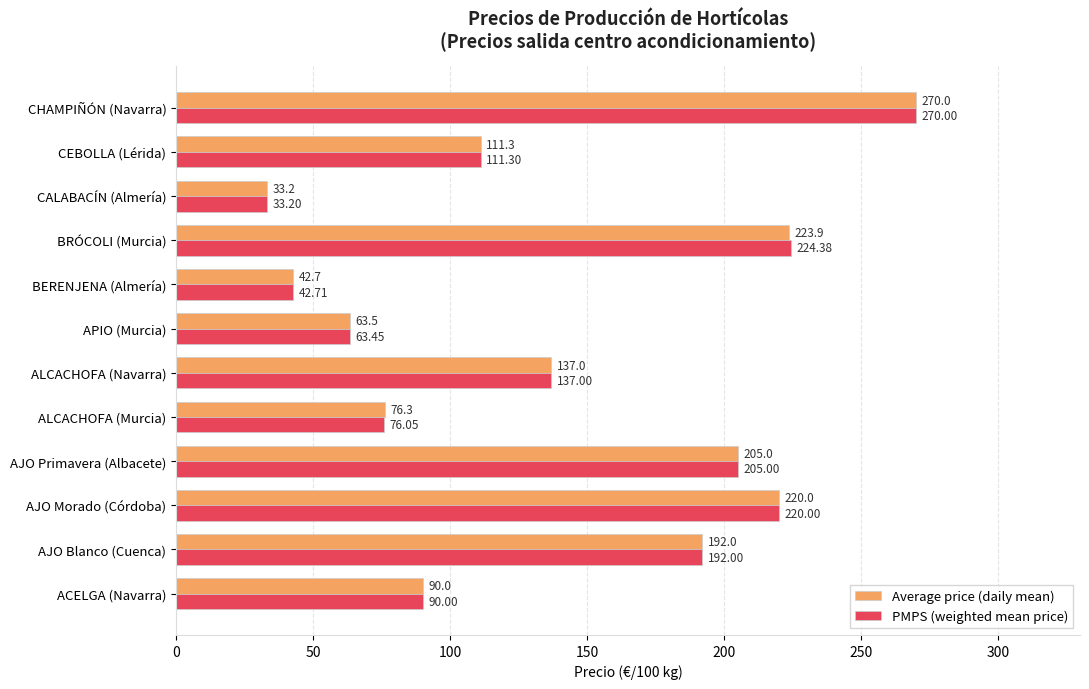

Which series changed the most between ALCACHOFA (Navarra) and BRÓCOLI (Murcia)?

PMPS (weighted mean price)